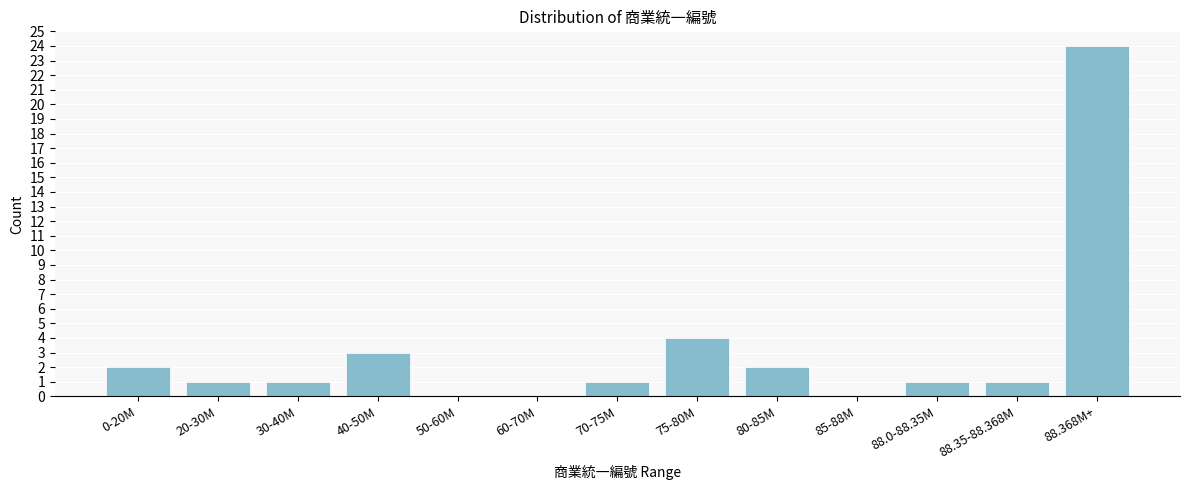

Reading left to right, transcribe all the data shown in this chart.

0-20M=2	20-30M=1	30-40M=1	40-50M=3	50-60M=0	60-70M=0	70-75M=1	75-80M=4	80-85M=2	85-88M=0	88.0-88.35M=1	88.35-88.368M=1	88.368M+=24